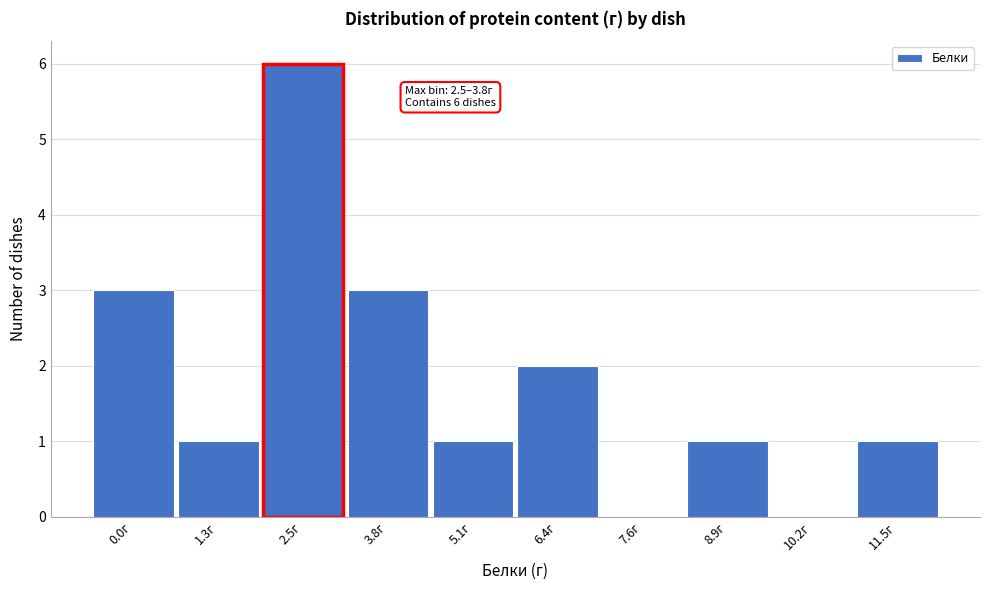

Reading left to right, what are all the values shown in this chart?

0.0г=3	1.3г=1	2.5г=6	3.8г=3	5.1г=1	6.4г=2	7.6г=0	8.9г=1	10.2г=0	11.5г=1